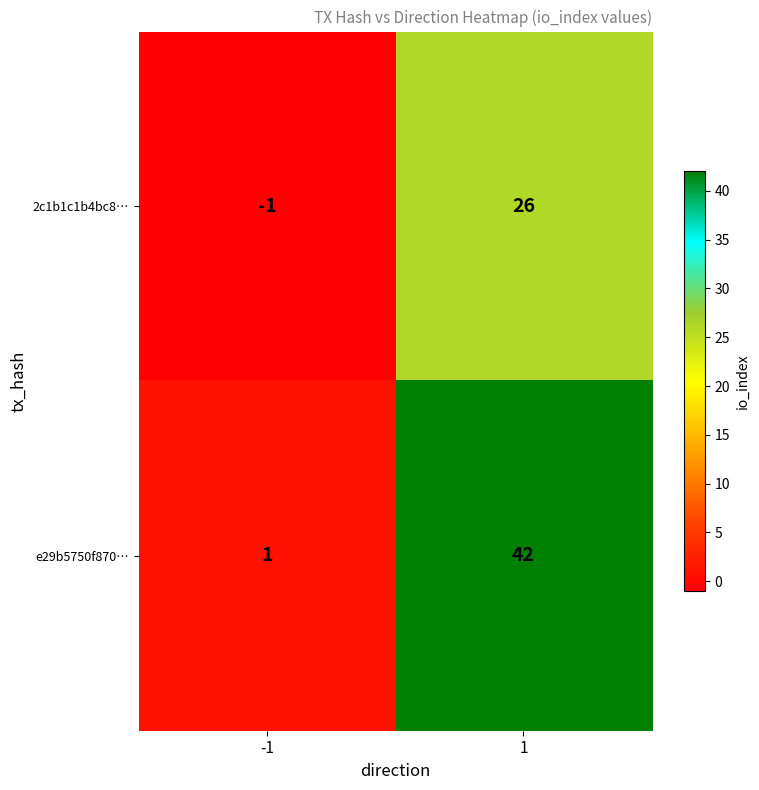

Reading left to right, what are all the values shown in this chart?

2c1b1c1b4bc8…: -1	26
e29b5750f870…: 1	42